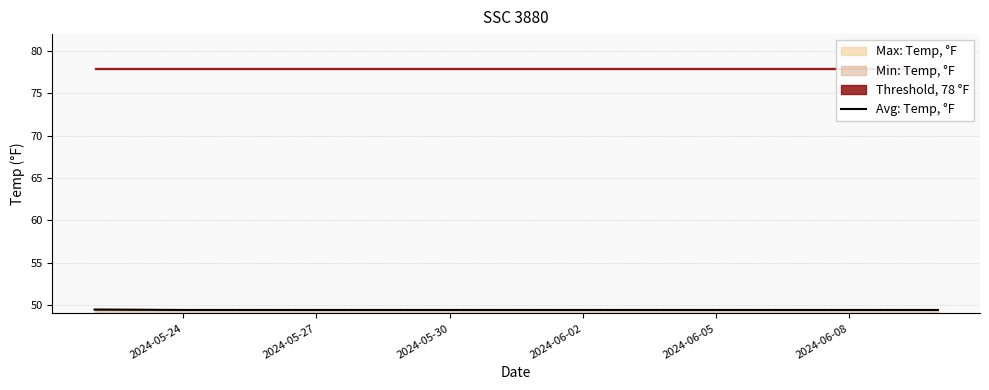

Is it true that Avg: Temp, °F equals 10.0 at 2024-05-24?

False